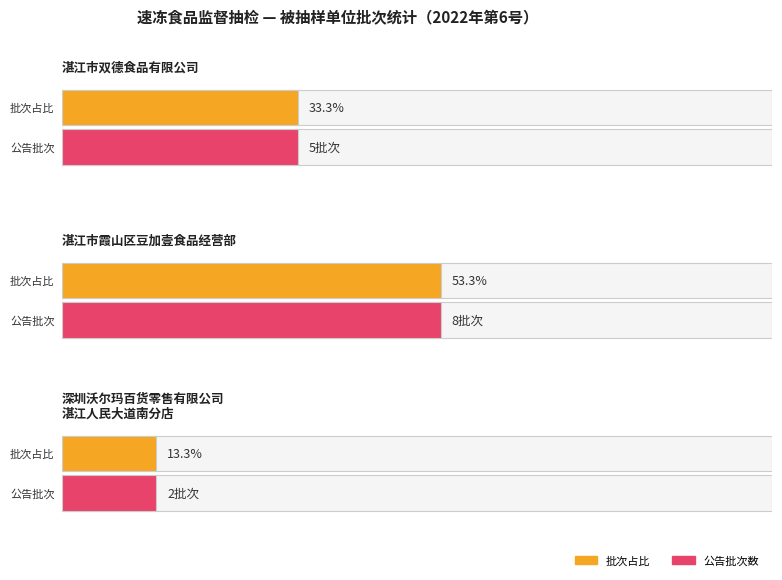

Does the chart contain stacked bars?

No